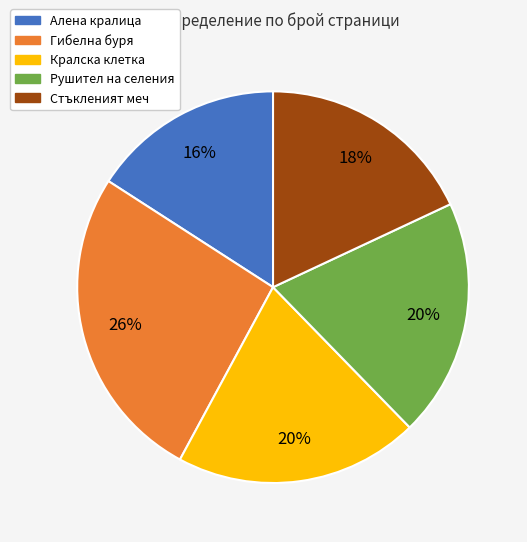

To the nearest percent, what is the difference between the Рушител на селения and Стъкленият меч slice percentages?

2%